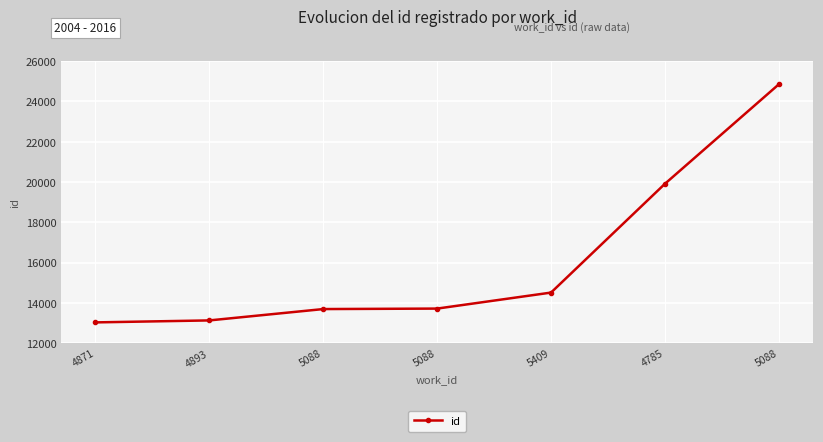

How many distinct data groups are displayed?

1